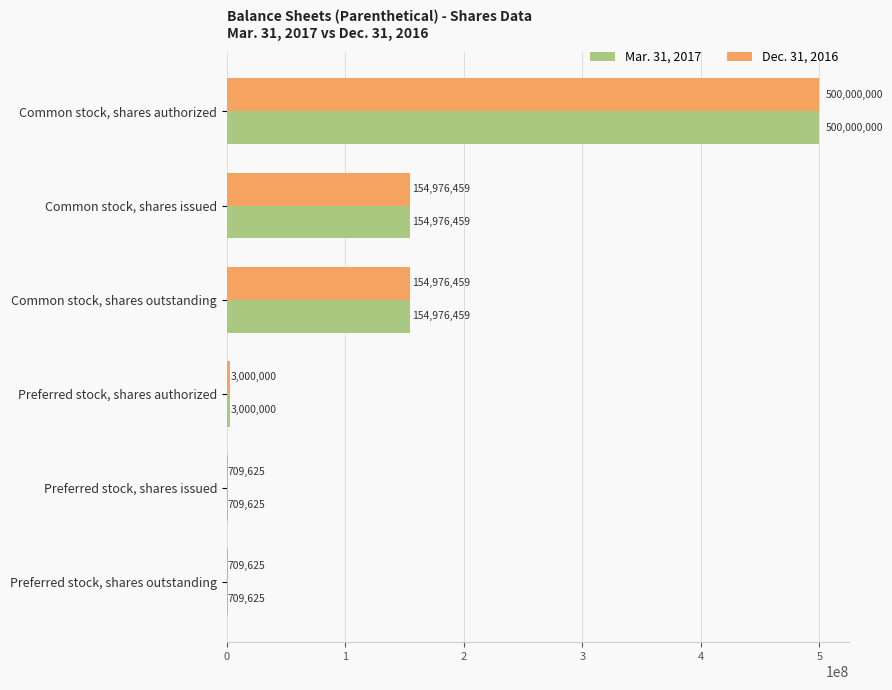

Which label corresponds to the largest value in the chart?

Common stock, shares authorized